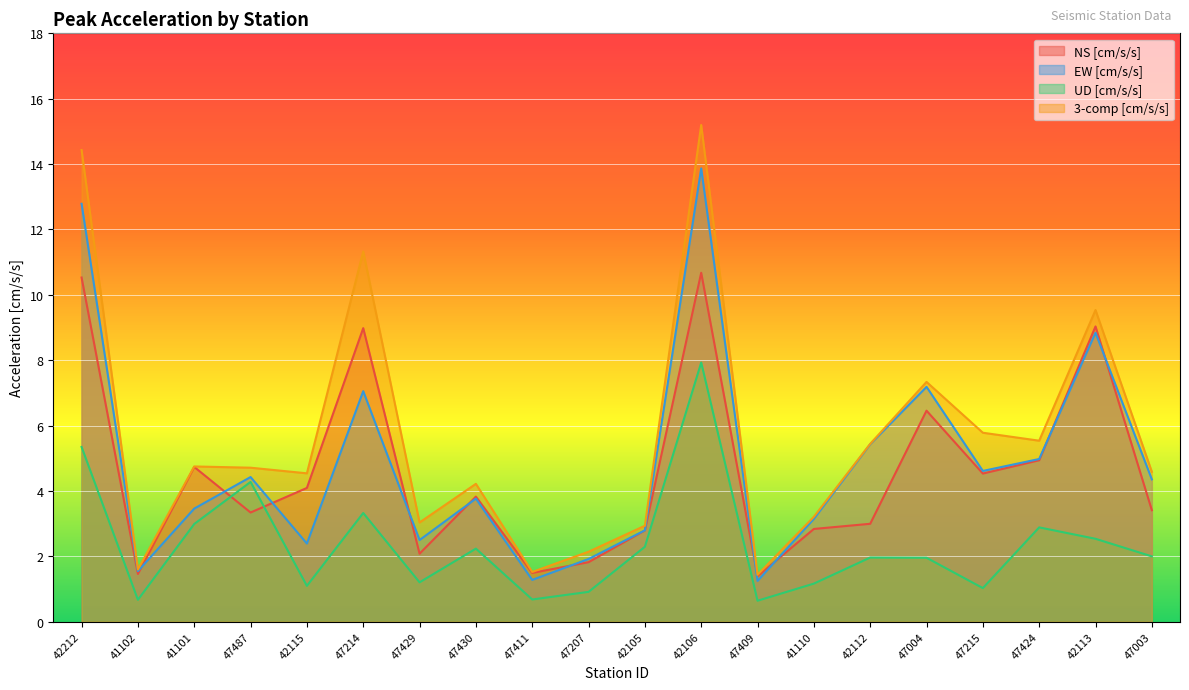

Which series changed the most between 47487 and 47215?

UD [cm/s/s]